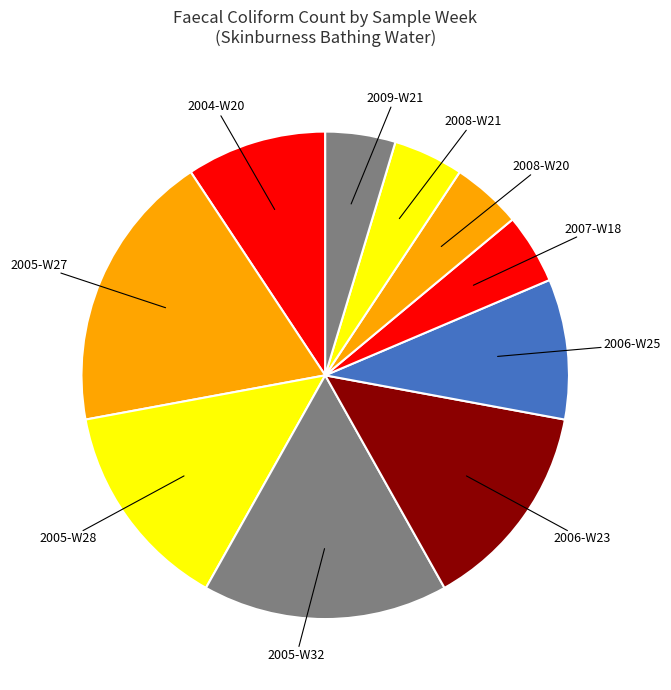

Does 2008-W20 represent more than half of the total?

No